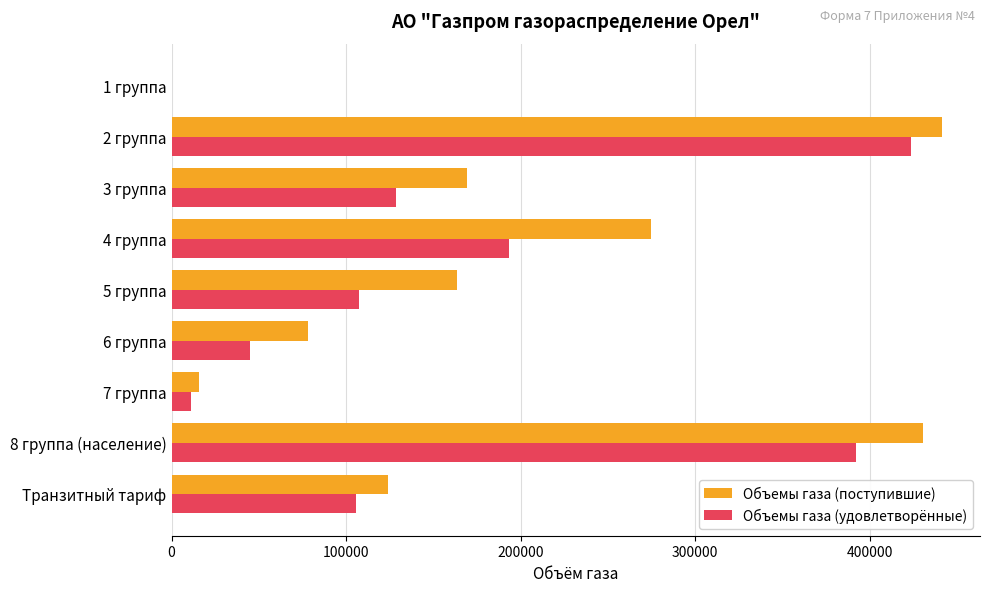

What is the maximum value for Объемы газа (удовлетворённые)?

423784.0